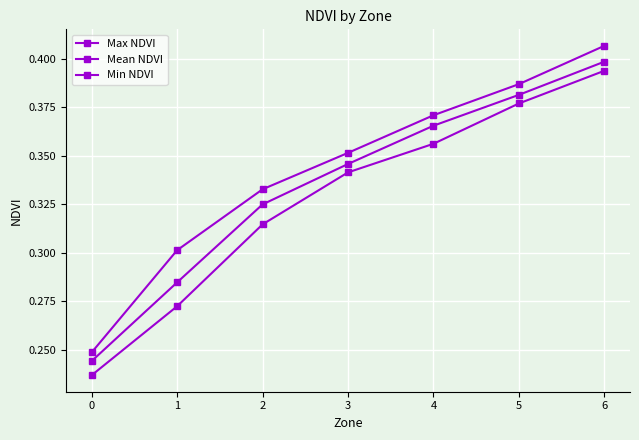

How many lines are shown in the chart?

3